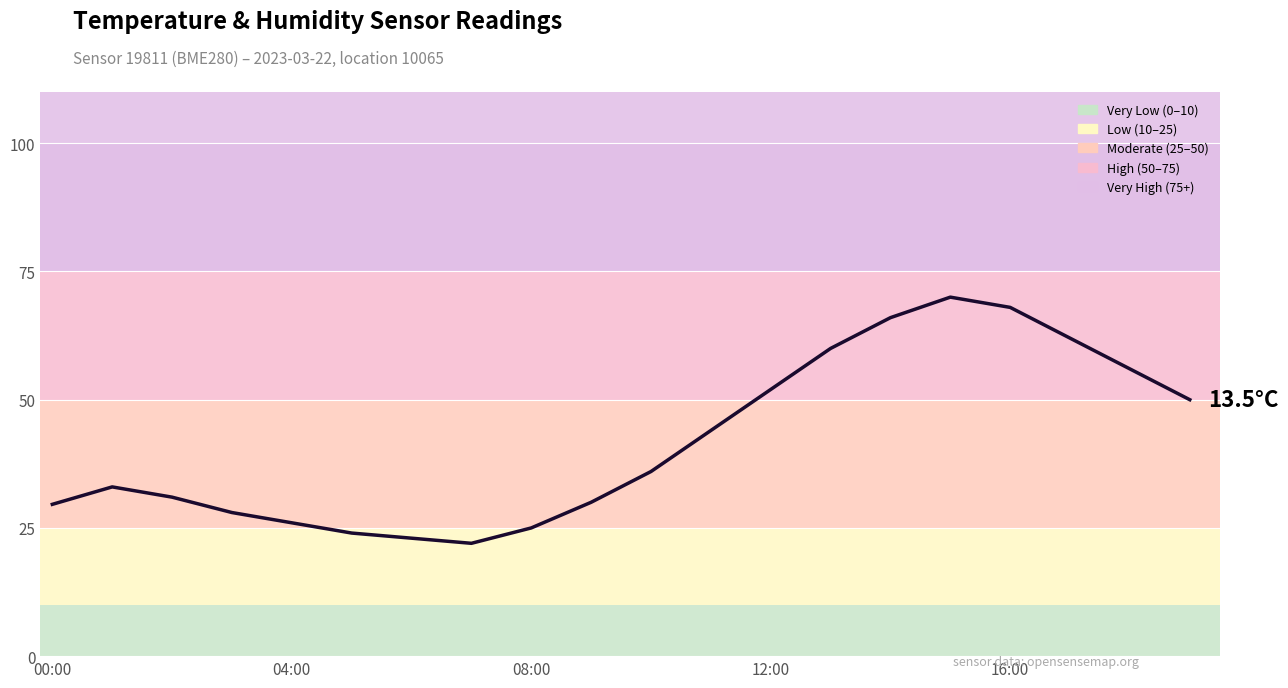

What is the maximum value shown in the chart?

70.0